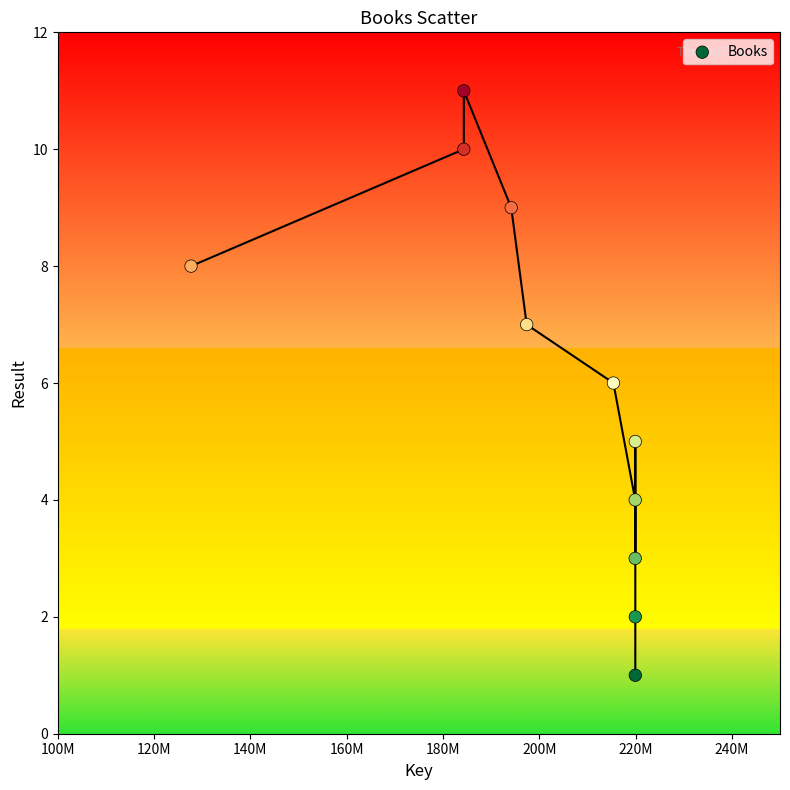

What is the average X value?

200273194